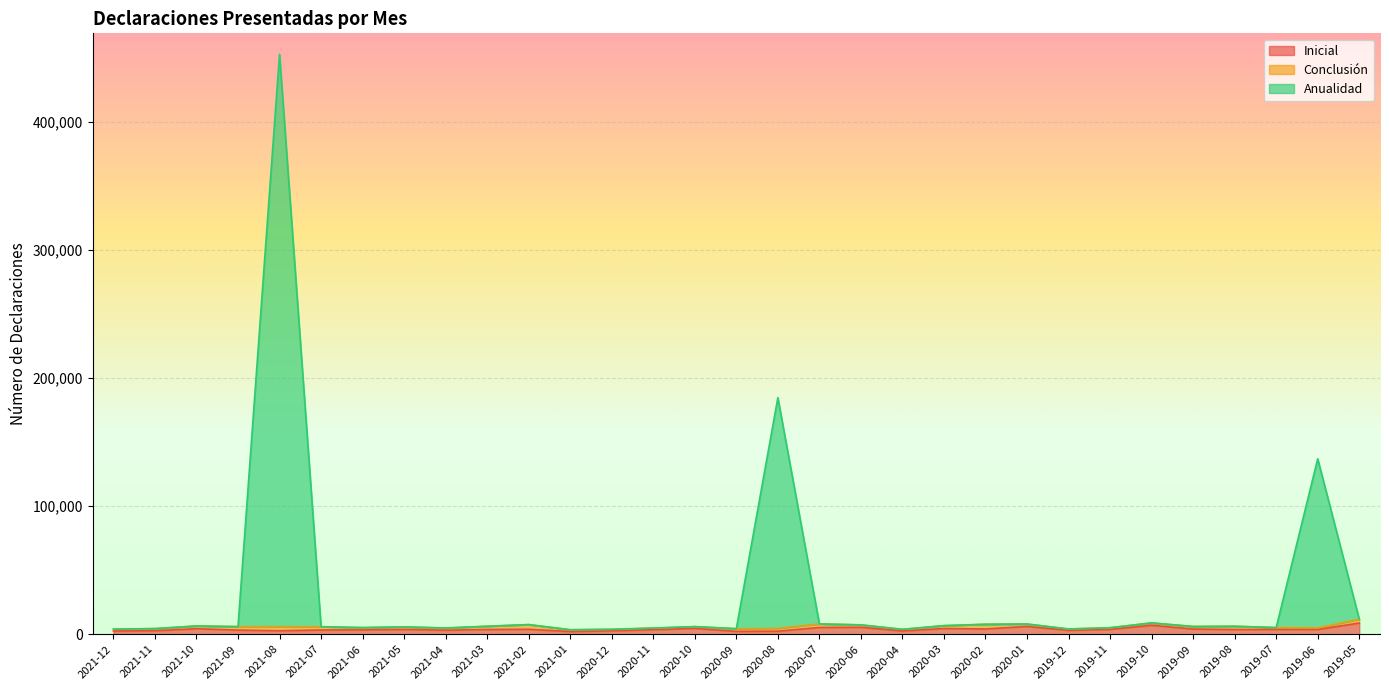

Which series has the largest range (max minus min)?

Anualidad